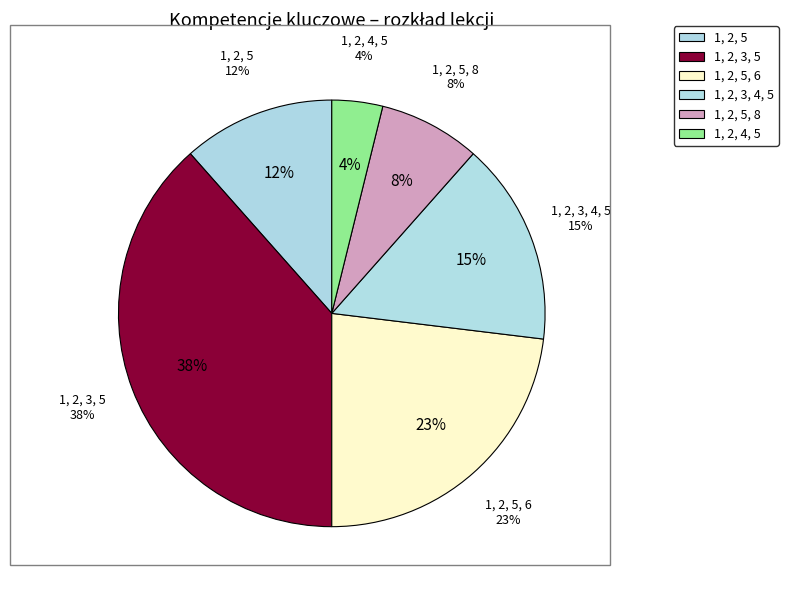

Count the number of slices in the pie.

6